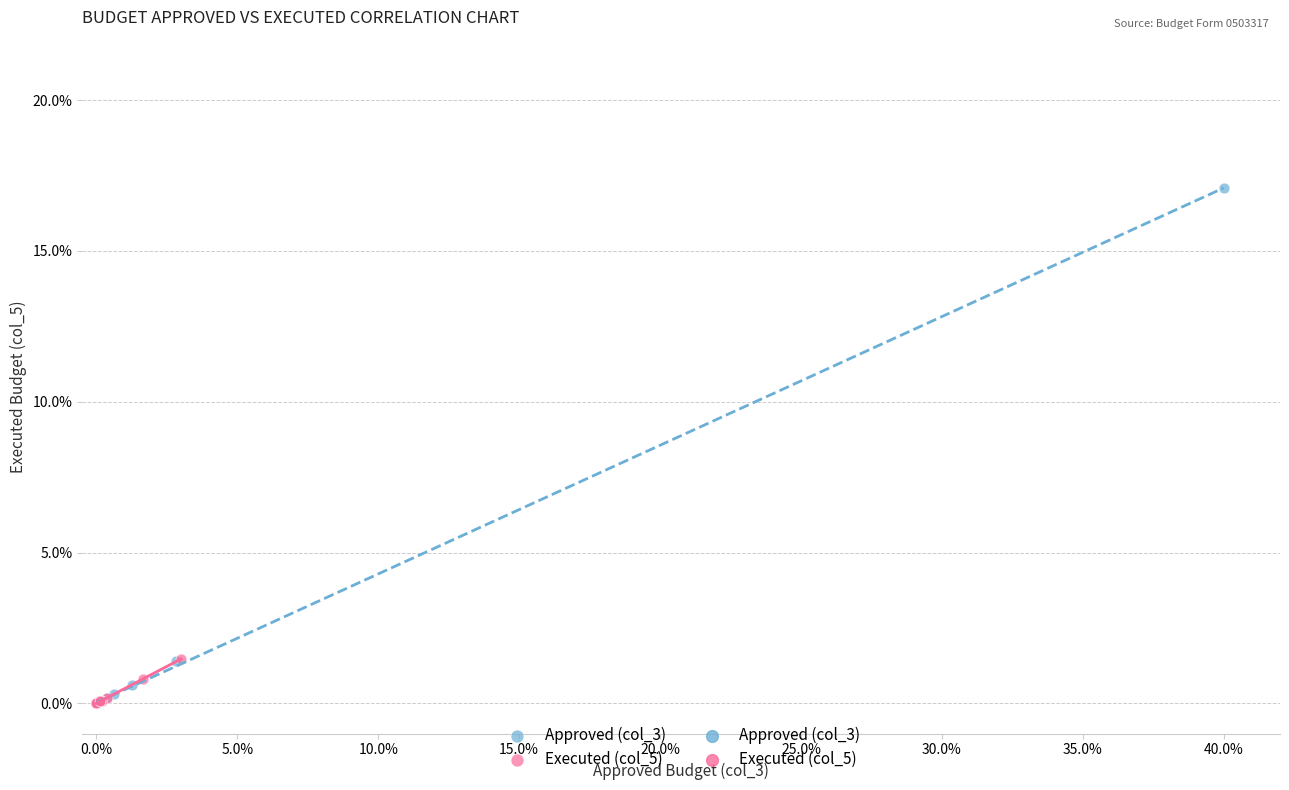

Which series reaches the maximum Y coordinate?

Approved (col_3)